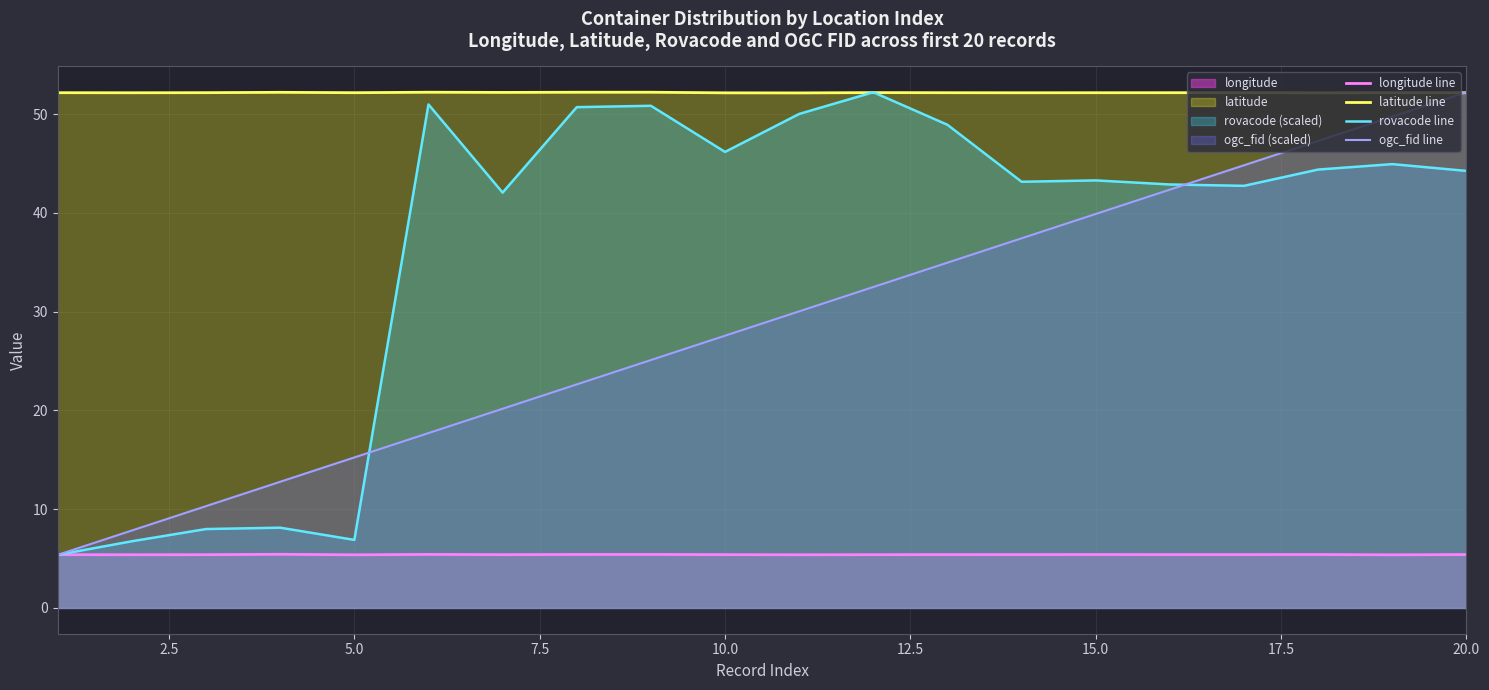

List the series in order of their overall mean, highest first.

latitude line, rovacode line, ogc_fid line, longitude line